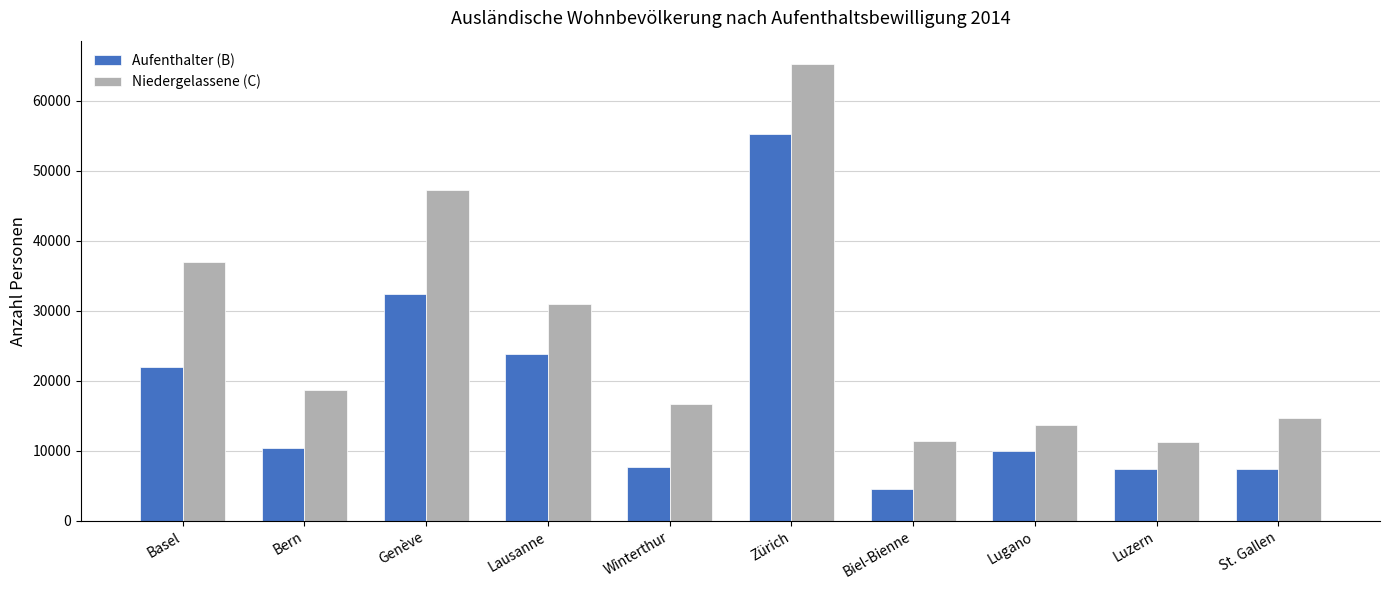

How many distinct data groups are displayed?

2